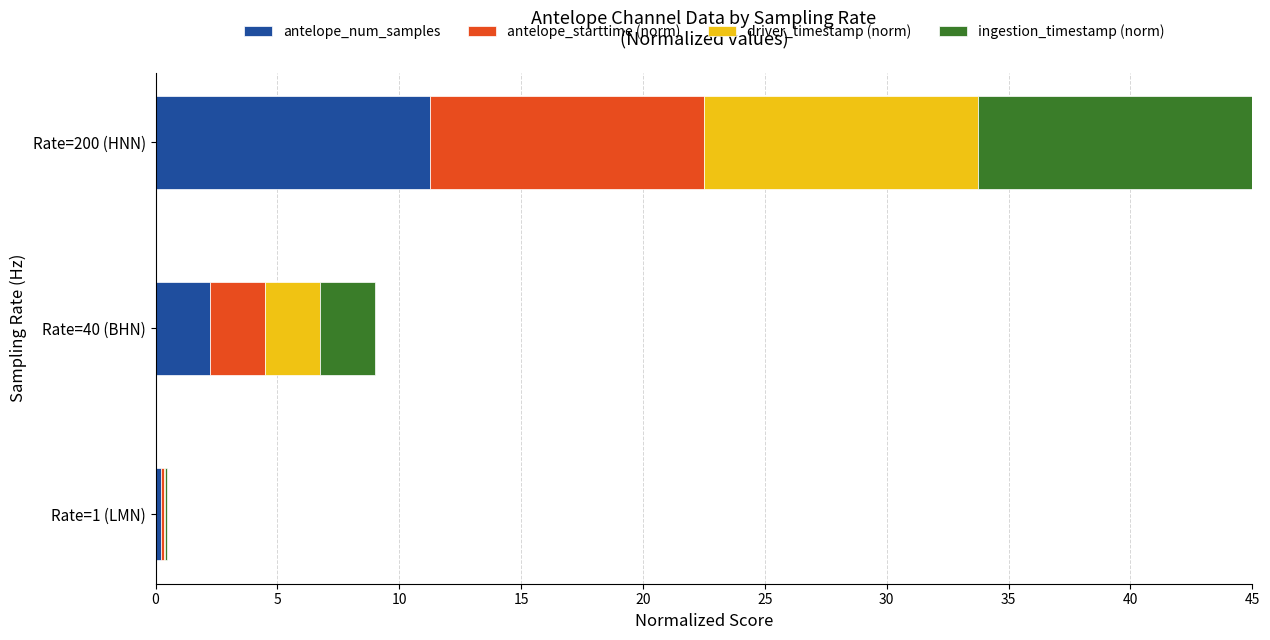

At which label is antelope_num_samples closest to 5?

Rate=40 (BHN)